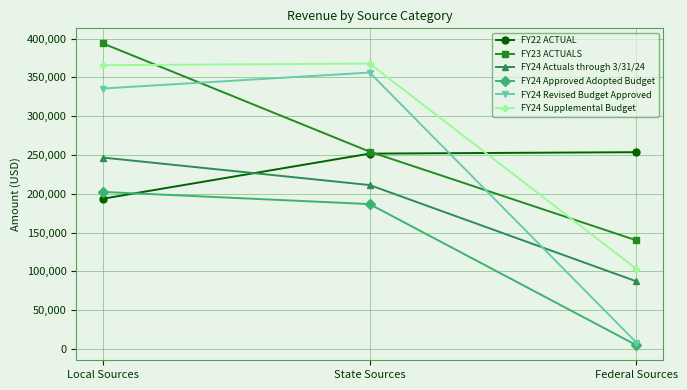

Reading left to right, extract all data points from this chart.

FY22 ACTUAL: 193742.0	251835.0	253691.0
FY23 ACTUALS: 393824.7	254352.3	140107.9
FY24 Actuals through 3/31/24: 246753.0	211347.0	87243.0
FY24 Approved Adopted Budget: 202507.0	186785.6	5000.0
FY24 Revised Budget Approved: 335738.0	356282.6	8377.0
FY24 Supplemental Budget: 365768.0	367852.0	103295.6